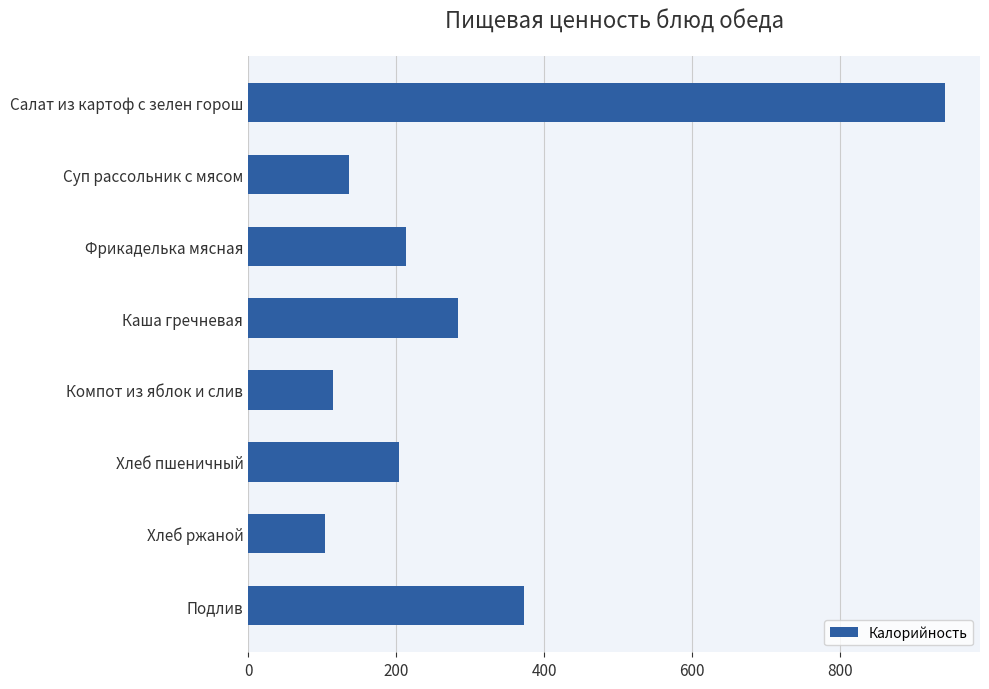

What is the change in value from Фрикаделька мясная to Подлив?

+160.0